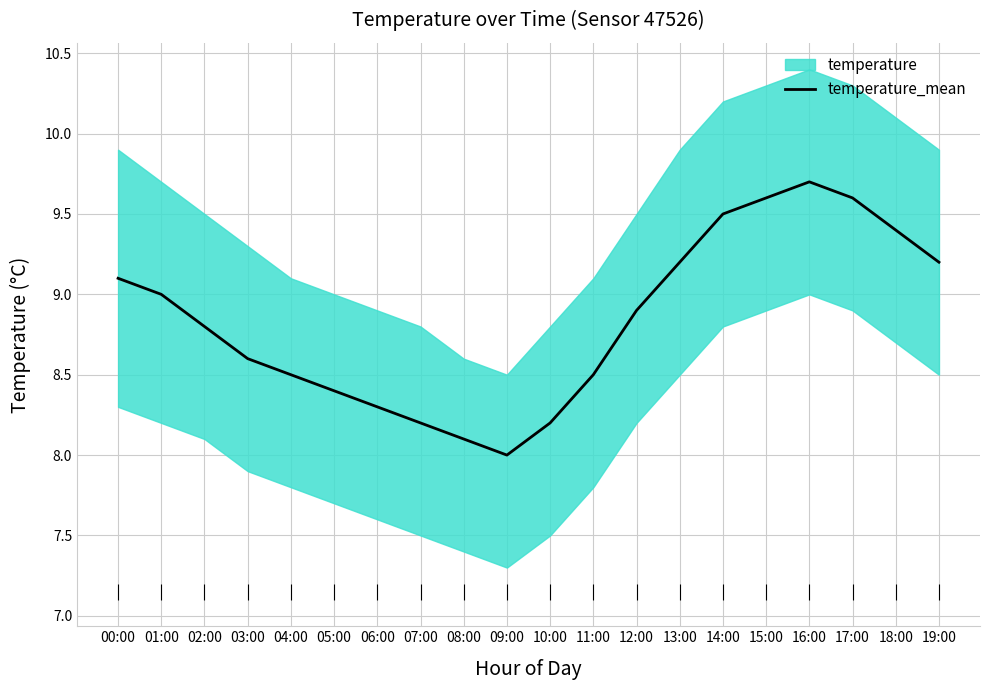

What is the label of the 12th point from the right?

08:00